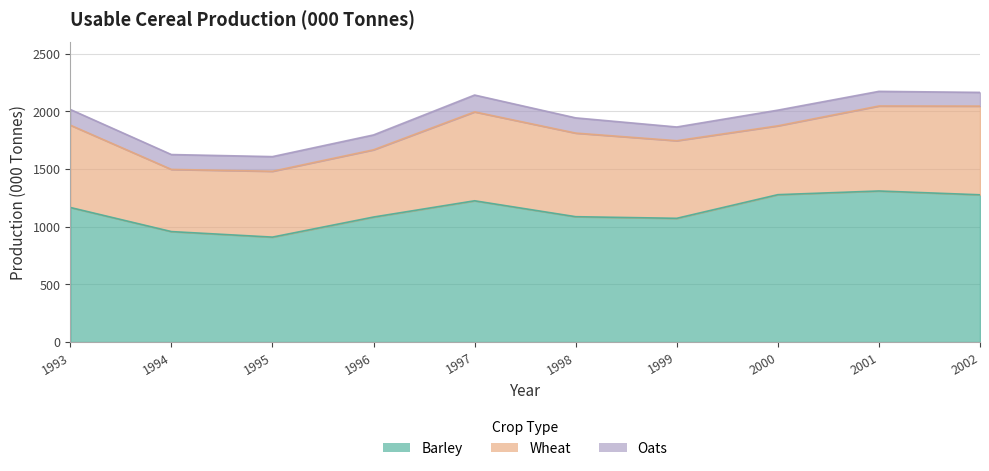

How many data points does each series have?

10